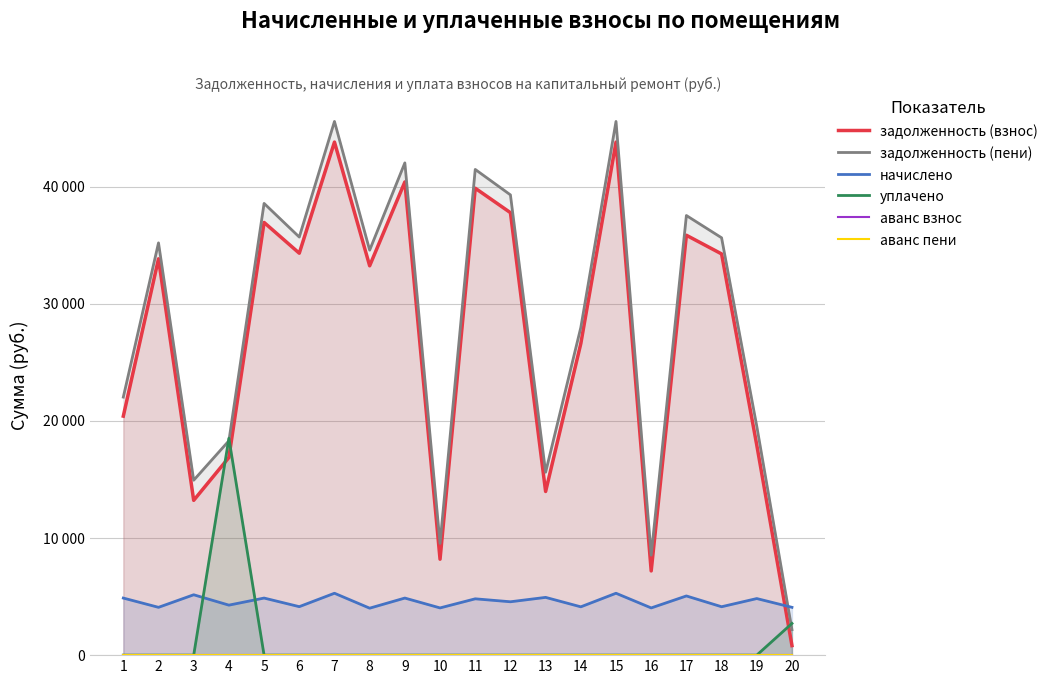

True or false: задолженность (взнос) has a value of 34320.7 at 6.

True